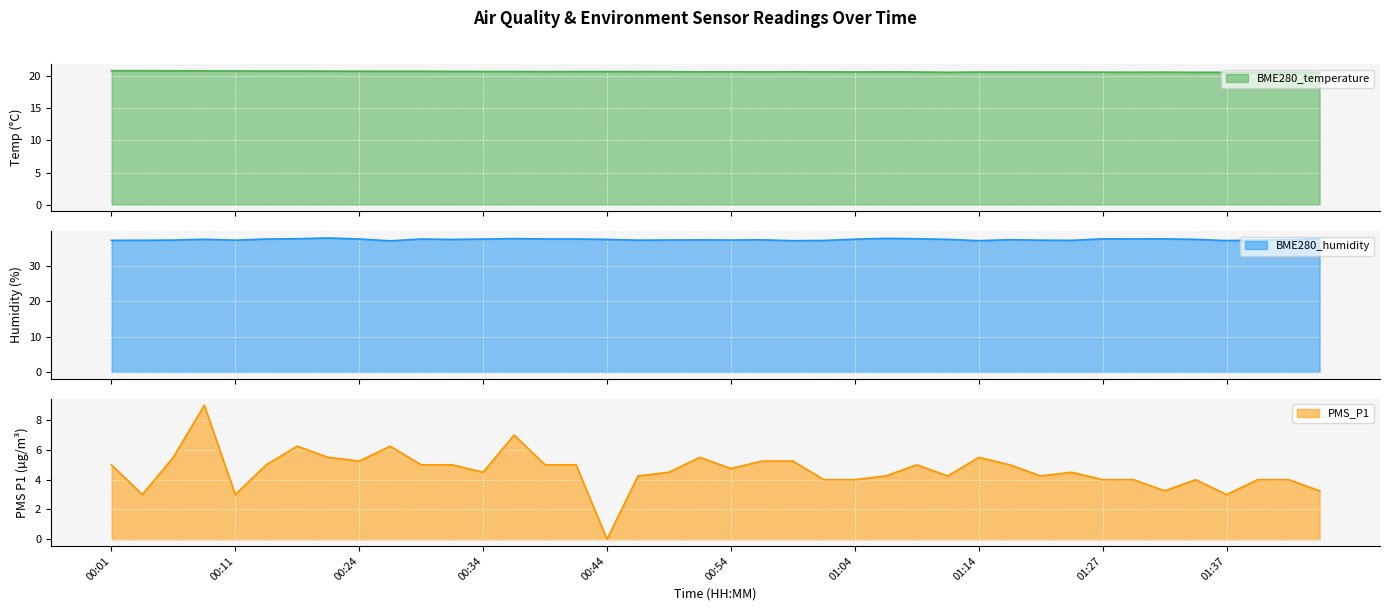

True or false: BME280_humidity and BME280_temperature intersect in this chart.

False